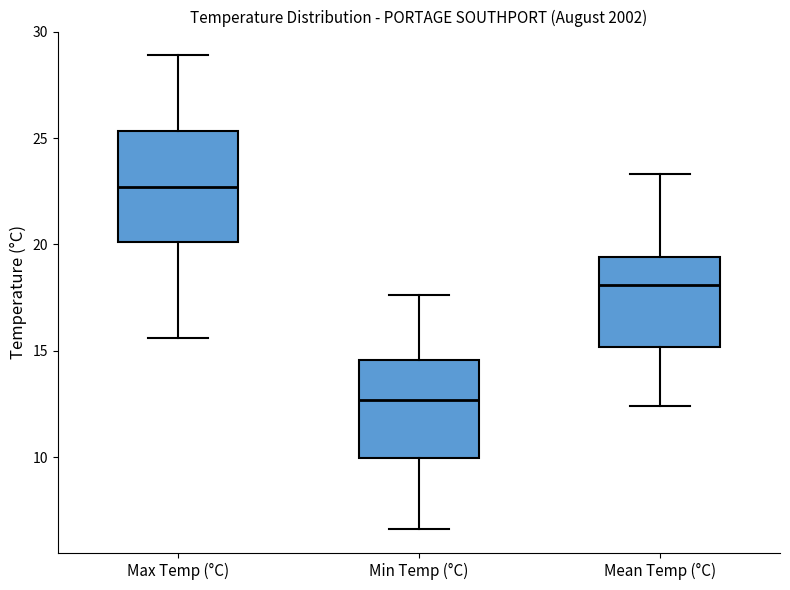

Which box's median line is the highest?

Max Temp (°C)